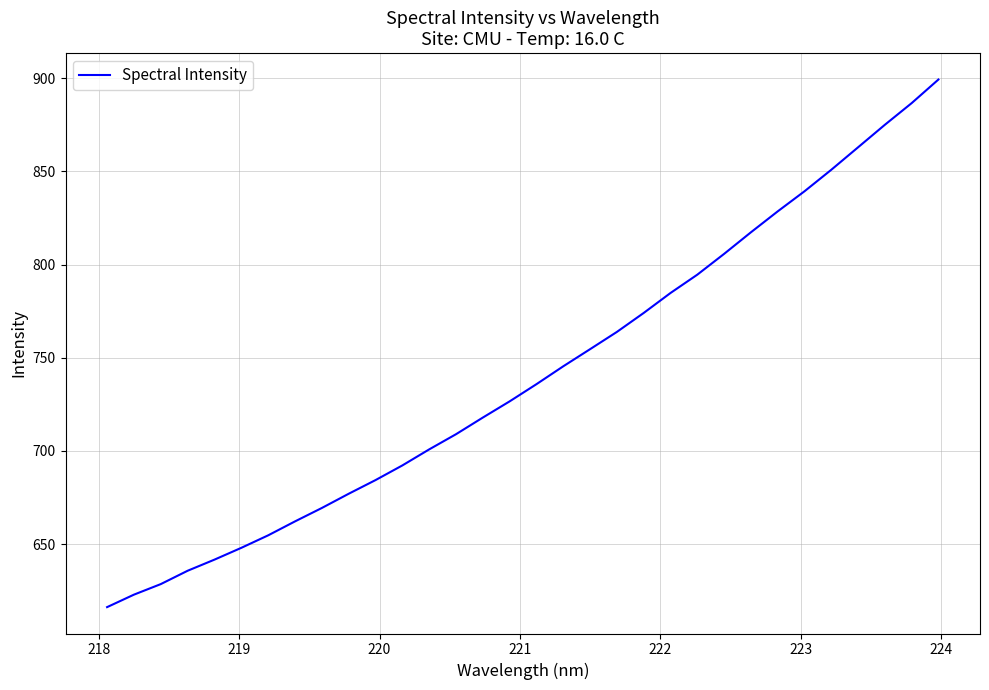

What is the minimum value shown in the chart?

616.2